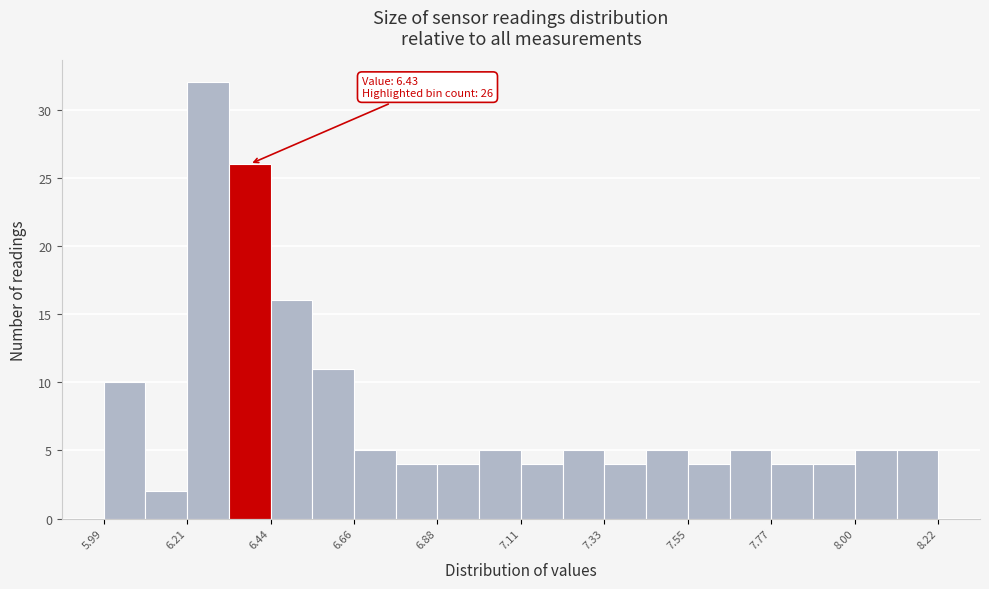

Around what value on the x-axis is the tallest bar? Give the approximate position of its centre, as read against the axis.

6.25